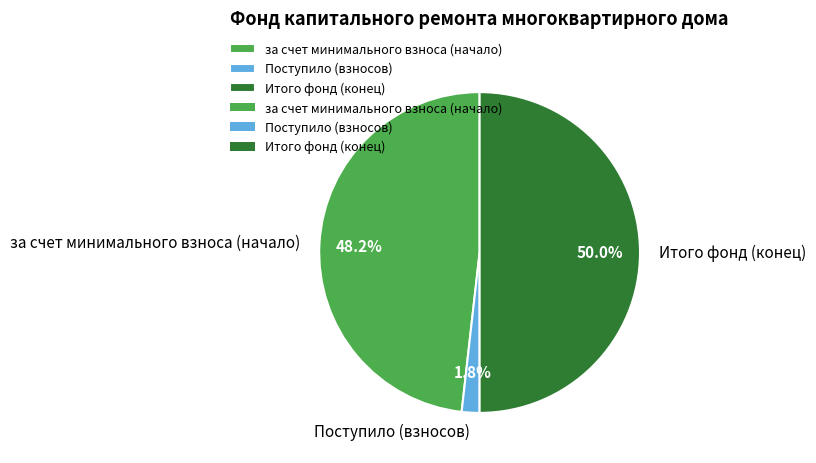

Rank the categories by value from highest to lowest.

Итого фонд (конец), за счет минимального взноса (начало), Поступило (взносов)